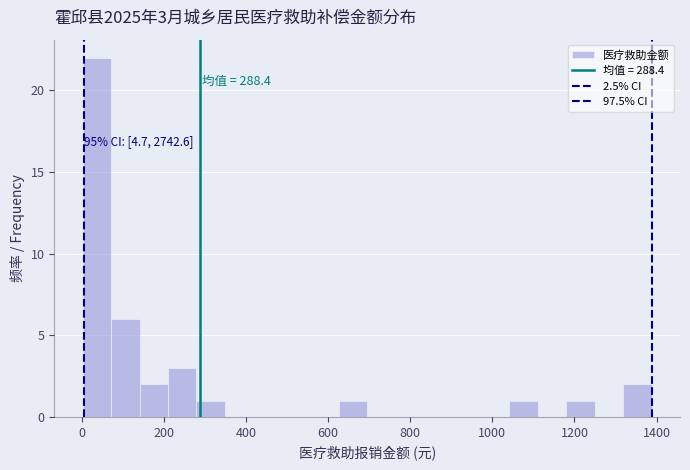

Read against the x-axis, roughly where is the centre of the tallest bar?

40